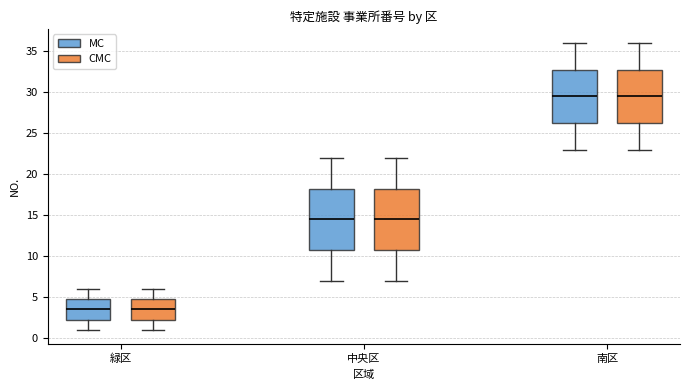

Where does the median line of the box for 中央区 (CMC) sit on the y-axis? The values are not printed on the chart, so give them approximately, as read against the axis.

14.5